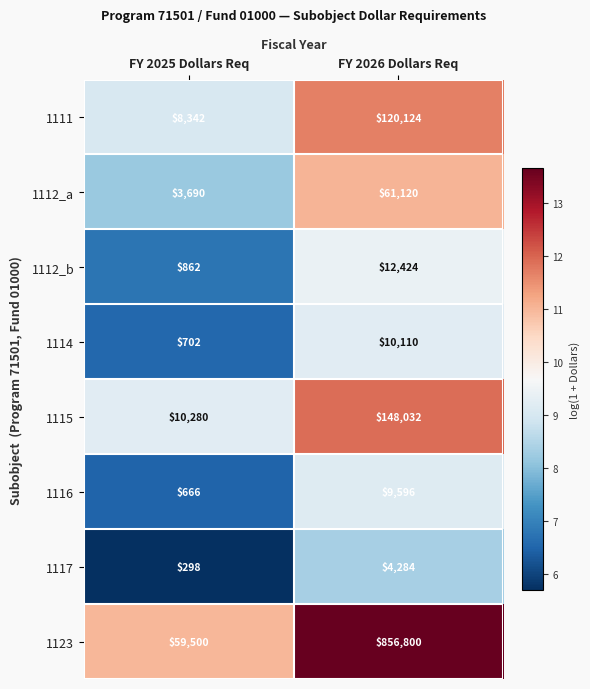

True or false: 1114 has a value of 1109 at FY 2025 Dollars Req.

False